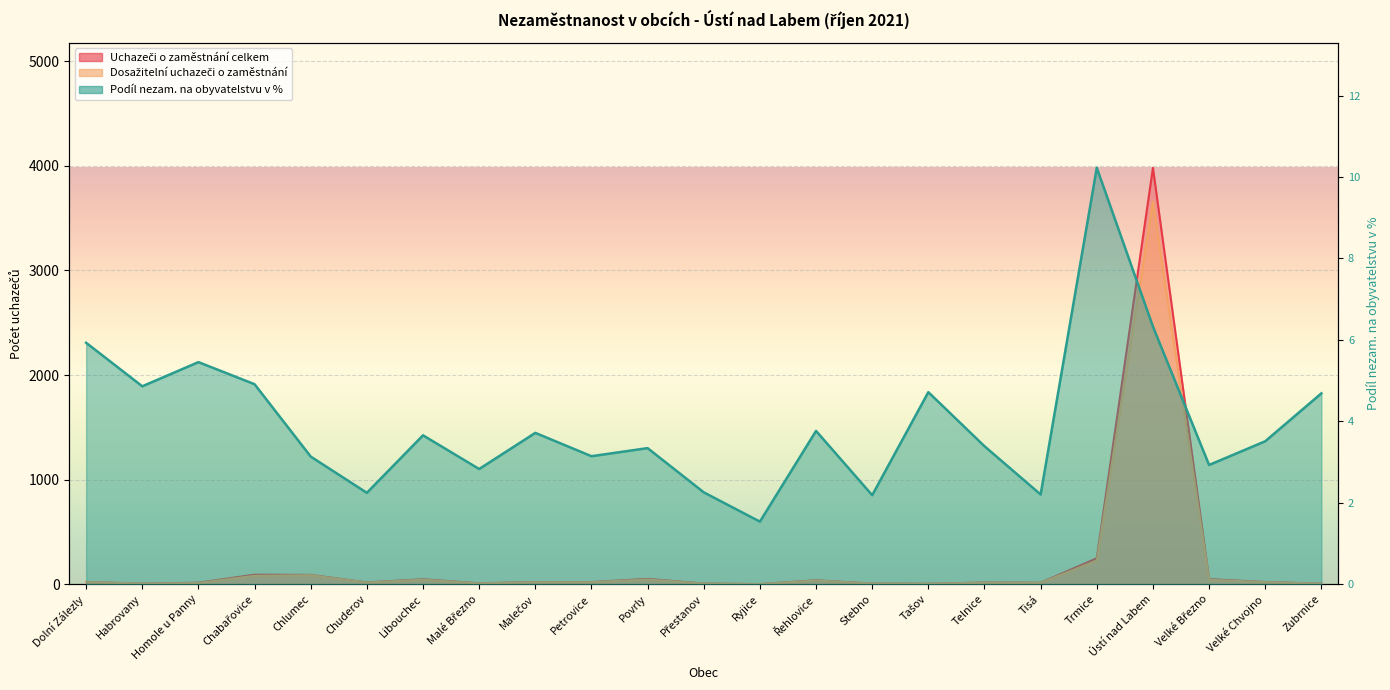

Reading right to left, extract all data points from this chart.

Podíl nezam. na obyvatelstvu v %: Zubrnice=4.7	Velké Chvojno=3.5	Velké Březno=2.9	Ústí nad Labem=6.3	Trmice=10.2	Tisá=2.2	Telnice=3.4	Tašov=4.7	Stebno=2.2	Řehlovice=3.8	Ryjice=1.5	Přestanov=2.3	Povrly=3.3	Petrovice=3.1	Malečov=3.7	Malé Březno=2.8	Libouchec=3.7	Chuderov=2.2	Chlumec=3.1	Chabařovice=4.9	Homole u Panny=5.5	Habrovany=4.9	Dolní Zálezly=5.9
Dosažitelní uchazeči o zaměstnání: Zubrnice=6.0	Velké Chvojno=21.0	Velké Březno=43.0	Ústí nad Labem=3659.0	Trmice=226.0	Tisá=14.0	Telnice=16.0	Tašov=5.0	Stebno=7.0	Řehlovice=36.0	Ryjice=2.0	Přestanov=7.0	Povrly=46.0	Petrovice=20.0	Malečov=20.0	Malé Březno=9.0	Libouchec=44.0	Chuderov=17.0	Chlumec=87.0	Chabařovice=81.0	Homole u Panny=12.0	Habrovany=7.0	Dolní Zálezly=22.0
Uchazeči o zaměstnání celkem: Zubrnice=6.0	Velké Chvojno=22.0	Velké Březno=49.0	Ústí nad Labem=3982.0	Trmice=249.0	Tisá=15.0	Telnice=17.0	Tašov=5.0	Stebno=7.0	Řehlovice=38.0	Ryjice=2.0	Přestanov=7.0	Povrly=52.0	Petrovice=21.0	Malečov=21.0	Malé Březno=10.0	Libouchec=48.0	Chuderov=18.0	Chlumec=90.0	Chabařovice=92.0	Homole u Panny=15.0	Habrovany=7.0	Dolní Zálezly=22.0